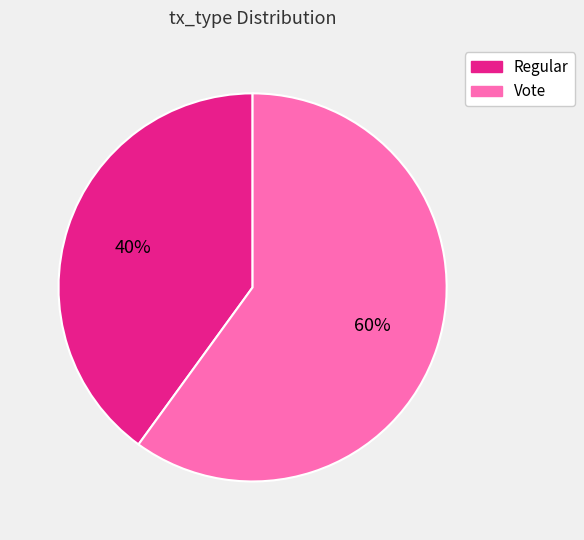

Is it true that Vote is 75% of the pie?

False